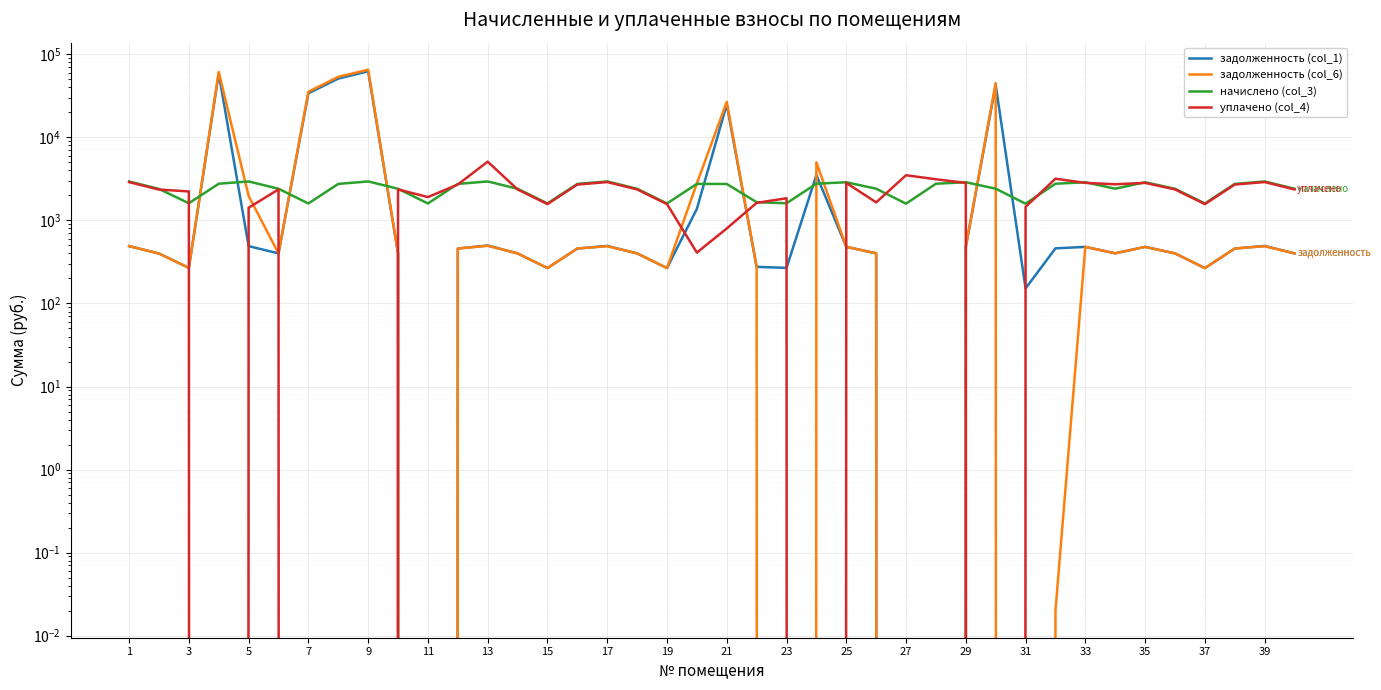

True or false: уплачено (col_4) has a value of 577.0 at 25.

False